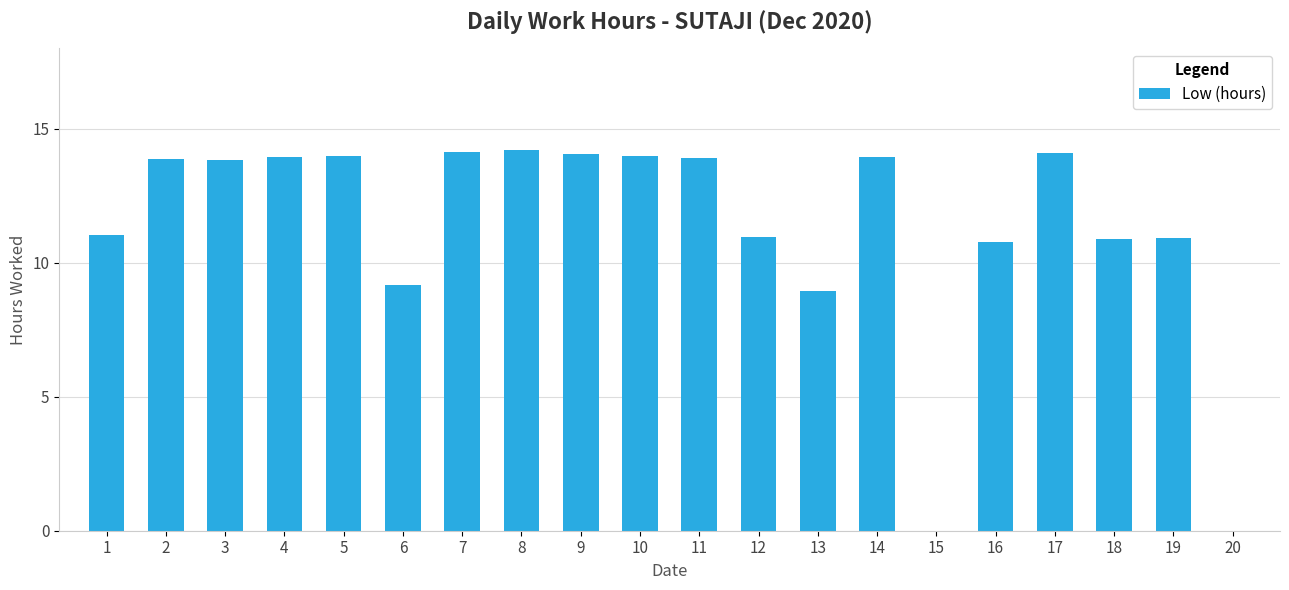

True or false: the data shows 3.8 at 16.

False